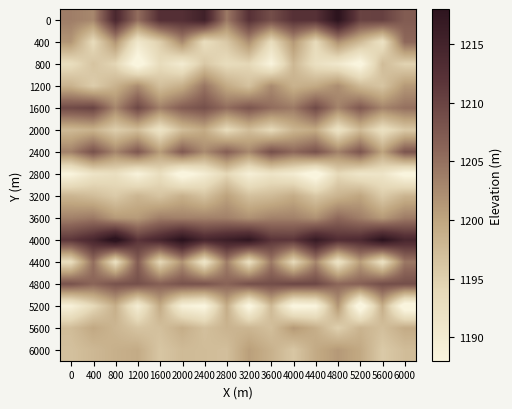

Reading right to left, what are all the values shown in this chart?

0: 6000=1207.2	5600=1210.4	5200=1210.1	4800=1218.4	4400=1212.3	4000=1212.3	3600=1208.8	3200=1212.3	2800=1204.2	2400=1215.4	2000=1212.6	1600=1212.6	1200=1205.3	800=1214.0	400=1202.8	0=1203.7
400: 6000=1205.8	5600=1192.1	5200=1197.6	4800=1202.1	4400=1193.6	4000=1201.3	3600=1193.2	3200=1202.2	2800=1195.9	2400=1193.1	2000=1202.7	1600=1195.2	1200=1190.9	800=1201.6	400=1193.5	0=1201.5
800: 6000=1194.6	5600=1197.3	5200=1186.9	4800=1190.8	4400=1192.5	4000=1197.8	3600=1188.3	3200=1194.1	2800=1193.3	2400=1196.0	2000=1190.1	1600=1193.3	1200=1186.2	800=1194.2	400=1196.4	0=1193.0
1200: 6000=1201.2	5600=1196.3	5200=1197.7	4800=1202.3	4400=1199.5	4000=1198.5	3600=1202.5	3200=1196.7	2800=1199.4	2400=1204.5	2000=1198.9	1600=1197.0	1200=1202.4	800=1198.5	400=1195.4	0=1198.5
1600: 6000=1205.0	5600=1203.1	5200=1207.6	4800=1203.1	4400=1209.2	4000=1204.1	3600=1205.3	3200=1207.9	2800=1205.3	2400=1208.5	2000=1207.0	1600=1203.5	1200=1209.5	800=1202.9	400=1210.0	0=1209.2
2000: 6000=1195.8	5600=1192.4	5200=1197.5	4800=1191.9	4400=1199.5	4000=1198.1	3600=1193.8	3200=1197.2	2800=1193.5	2400=1199.4	2000=1197.2	1600=1191.8	1200=1197.2	800=1195.2	400=1198.5	0=1197.7
2400: 6000=1208.0	5600=1200.1	5200=1207.9	4800=1203.4	4400=1208.3	4000=1205.8	3600=1208.6	3200=1202.8	2800=1206.8	2400=1202.5	2000=1207.4	1600=1200.9	1200=1207.6	800=1203.0	400=1208.4	0=1203.4
2800: 6000=1187.2	5600=1191.5	5200=1191.3	4800=1193.9	4400=1185.9	4000=1190.1	3600=1191.6	3200=1189.2	2800=1194.1	2400=1189.7	2000=1186.2	1600=1192.9	1200=1188.5	800=1192.7	400=1191.7	0=1188.1
3200: 6000=1198.3	5600=1195.6	5200=1200.0	4800=1198.3	4400=1196.2	4000=1199.2	3600=1197.5	3200=1196.8	2800=1200.3	2400=1196.6	2000=1198.7	1600=1196.4	1200=1198.1	800=1195.7	400=1197.2	0=1198.1
3600: 6000=1204.0	5600=1201.2	5200=1203.7	4800=1205.8	4400=1201.9	4000=1203.4	3600=1203.3	3200=1202.0	2800=1203.5	2400=1203.4	2000=1203.4	1600=1203.8	1200=1201.0	800=1201.1	400=1204.2	0=1203.4
4000: 6000=1214.2	5600=1218.4	5200=1213.5	4800=1212.9	4400=1216.8	4000=1211.7	3600=1211.9	3200=1217.6	2800=1215.8	2400=1214.2	2000=1218.6	1600=1214.4	1200=1211.8	800=1219.7	400=1214.2	0=1211.5
4400: 6000=1204.3	5600=1192.3	5200=1200.7	4800=1191.7	4400=1202.9	4000=1193.7	3600=1204.1	3200=1192.7	2800=1203.7	2400=1191.4	2000=1201.7	1600=1193.9	1200=1207.1	800=1192.6	400=1205.2	0=1193.0
4800: 6000=1208.8	5600=1208.8	5200=1206.6	4800=1205.9	4400=1209.6	4000=1209.6	3600=1208.8	3200=1208.5	2800=1206.3	2400=1208.1	2000=1208.2	1600=1206.7	1200=1208.6	800=1208.3	400=1206.1	0=1208.3
5200: 6000=1185.6	5600=1199.0	5200=1185.2	4800=1201.5	4400=1188.1	4000=1187.3	3600=1197.6	3200=1186.8	2800=1199.1	2400=1187.5	2000=1189.0	1600=1199.4	1200=1189.7	800=1198.9	400=1193.8	0=1188.8
5600: 6000=1199.3	5600=1197.0	5200=1198.3	4800=1195.0	4400=1199.0	4000=1201.2	3600=1197.0	3200=1198.1	2800=1198.3	2400=1196.9	2000=1199.0	1600=1196.9	1200=1196.4	800=1198.1	400=1199.6	0=1197.3
6000: 6000=1197.3	5600=1195.7	5200=1199.5	4800=1201.2	4400=1199.4	4000=1196.1	3600=1198.6	3200=1200.6	2800=1197.0	2400=1197.3	2000=1197.5	1600=1196.2	1200=1199.3	800=1198.8	400=1197.8	0=1196.8